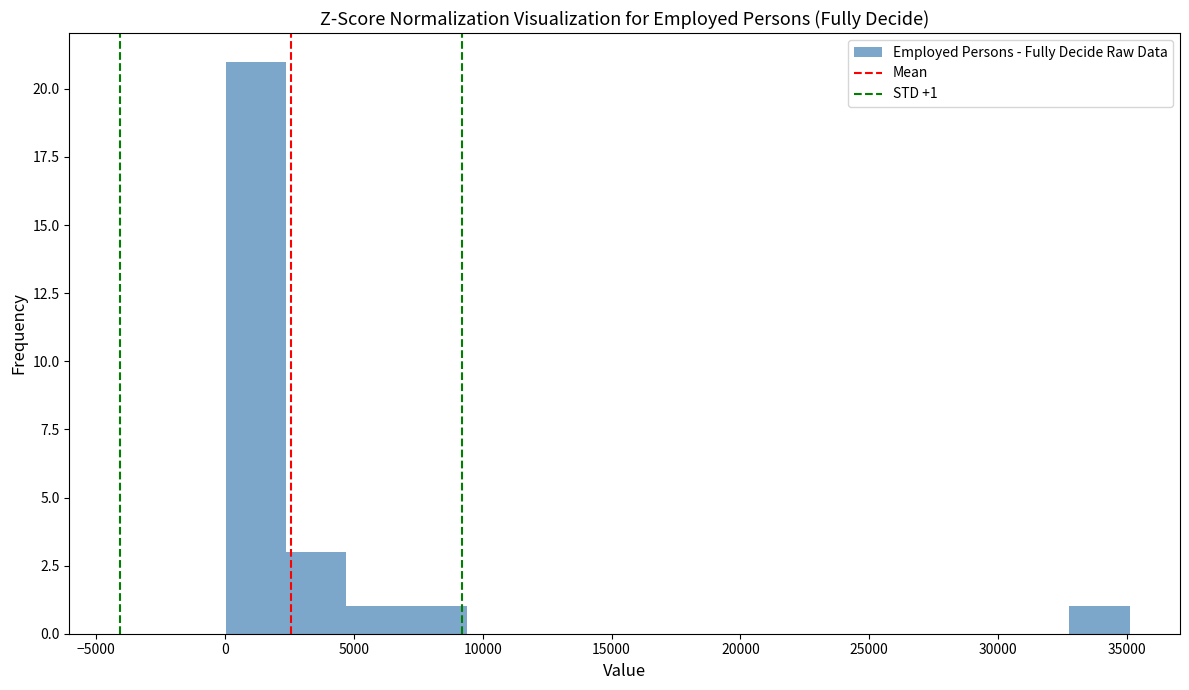

Which range on the x-axis has the tallest bar?

0 to 2500